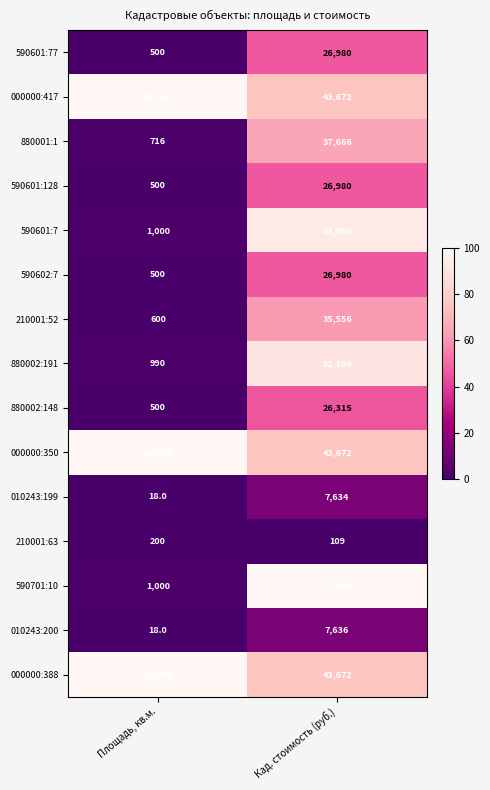

How many data points in 000000:350 are less than 80000?

1